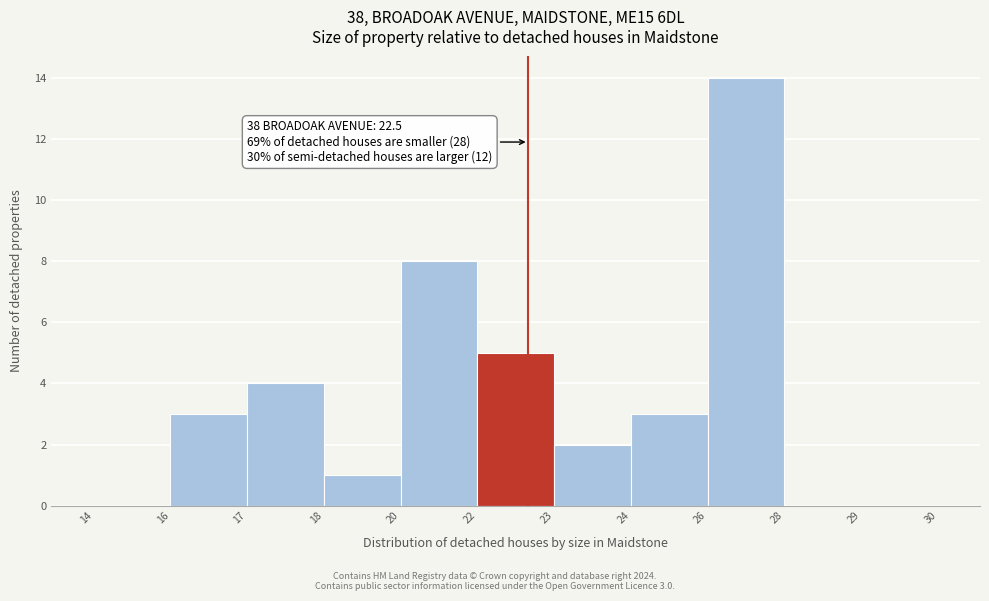

Reading right to left, transcribe all the data shown in this chart.

29=0	28=0	26=14	24=3	23=2	22=5	20=8	18=1	17=4	16=3	14=0